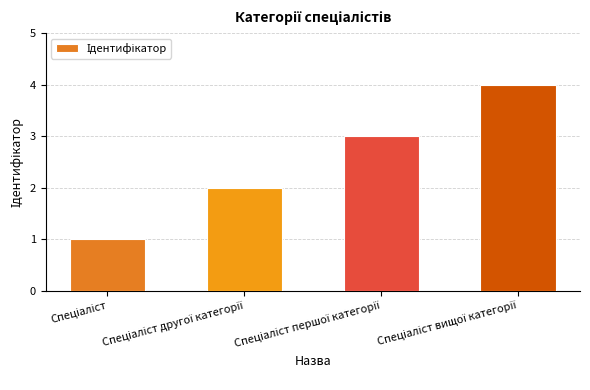

What is the sum of all values?

10